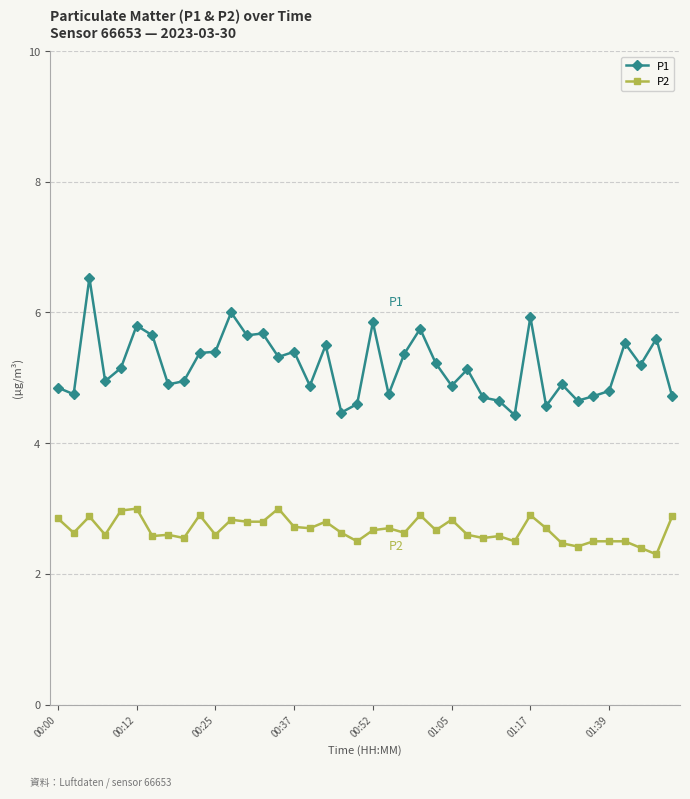

Which series has the largest total across all categories?

P1